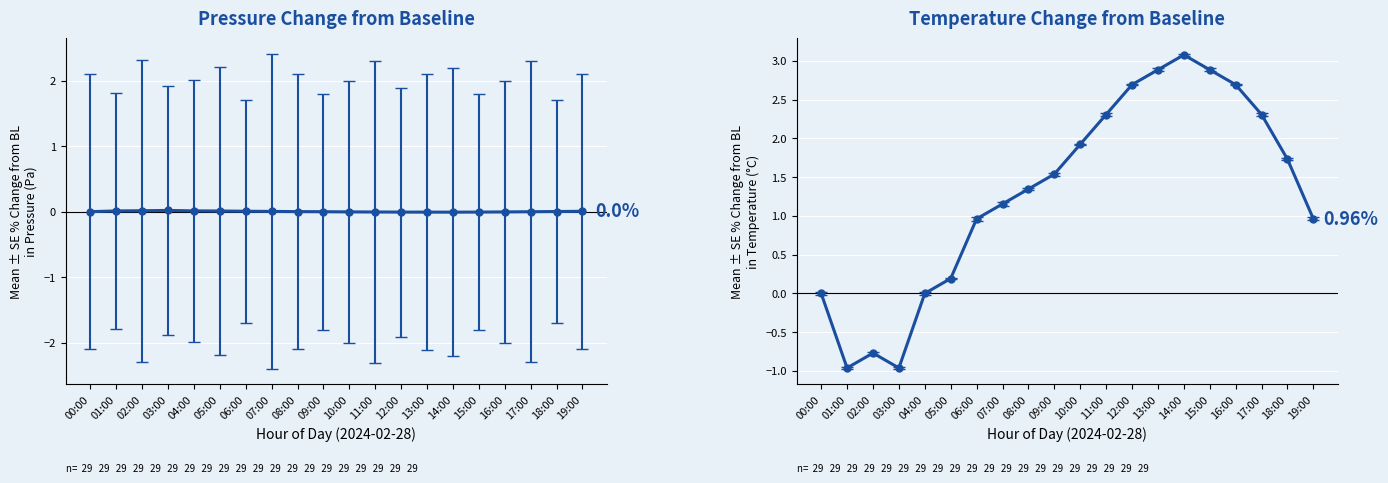

Between 15:00 and 16:00, which series saw the biggest shift?

temperature